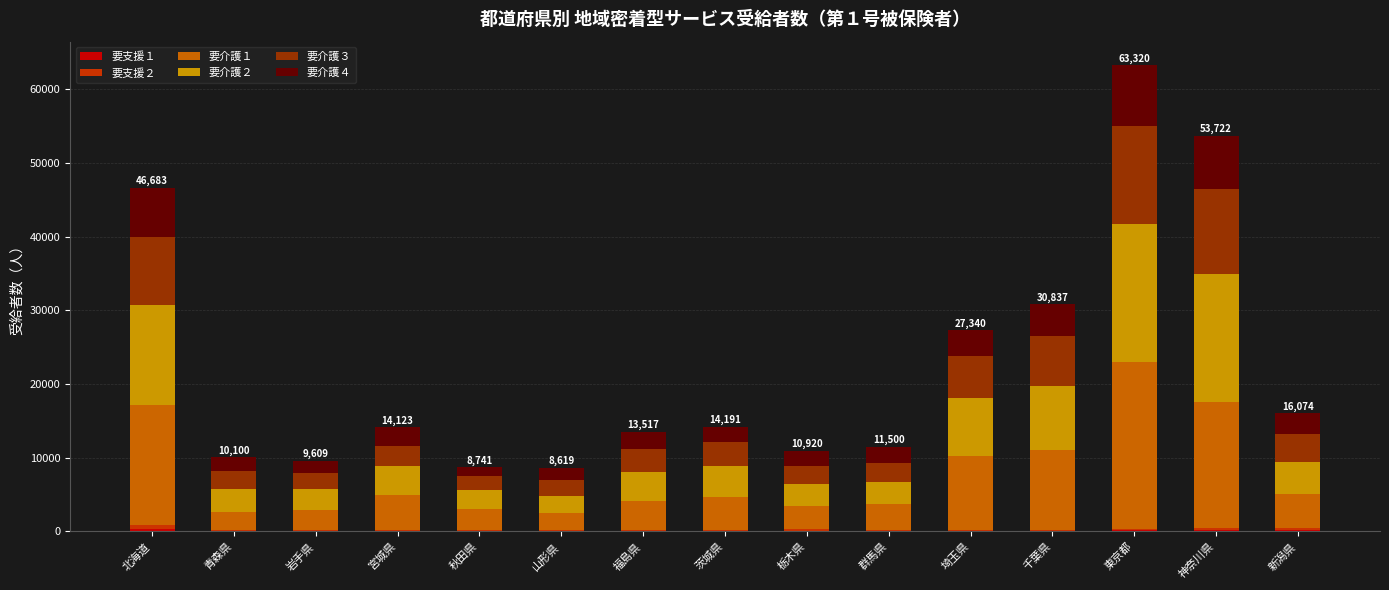

At which category is the sum across all series the highest?

東京都